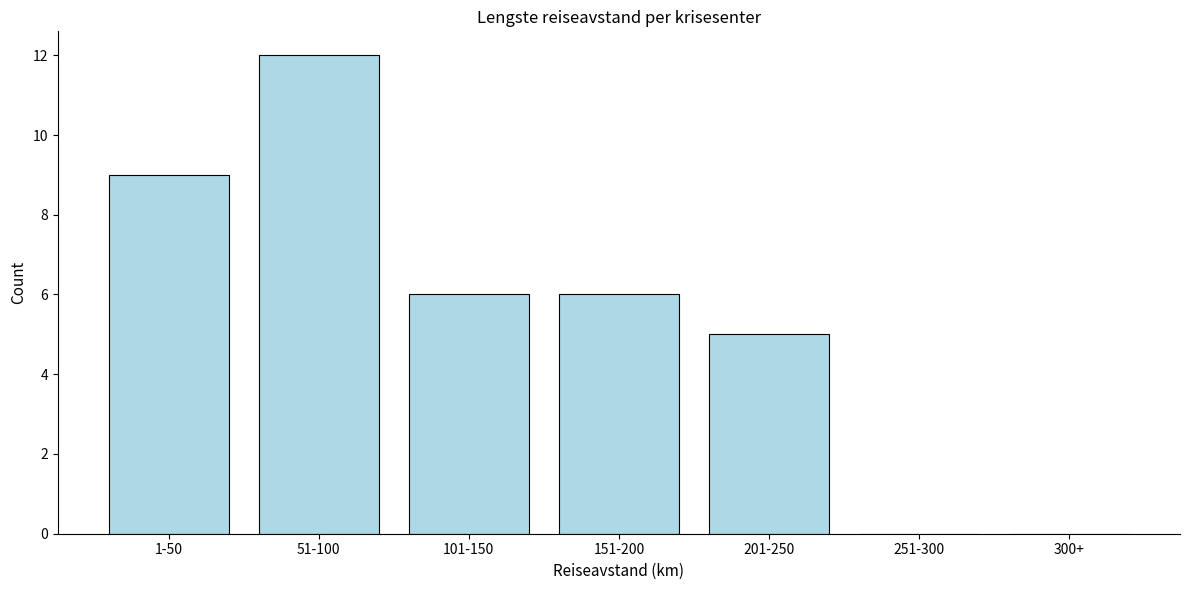

Reading left to right, list all the values displayed in this chart.

1-50=9	51-100=12	101-150=6	151-200=6	201-250=5	251-300=0	300+=0